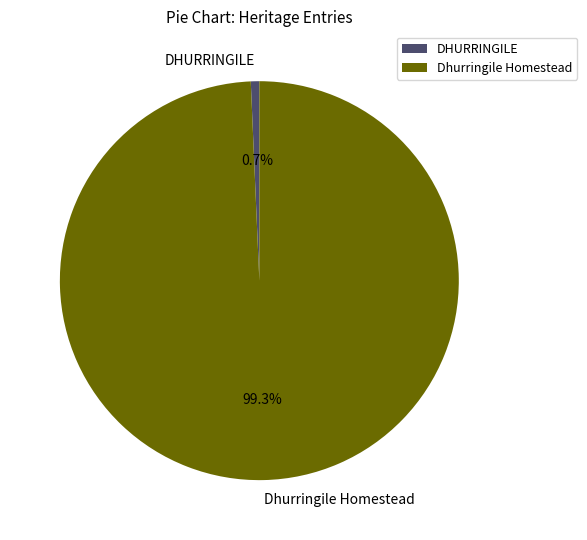

Count the number of slices in the pie.

2